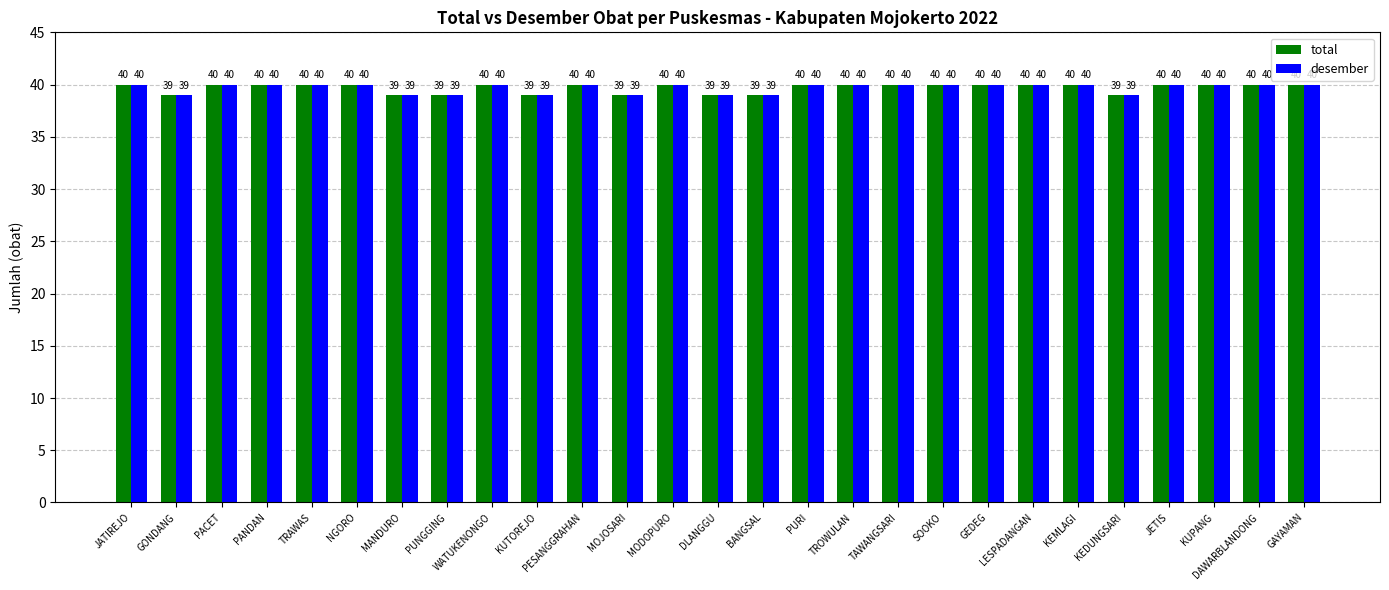

What is the approximate value of desember at GONDANG?

39